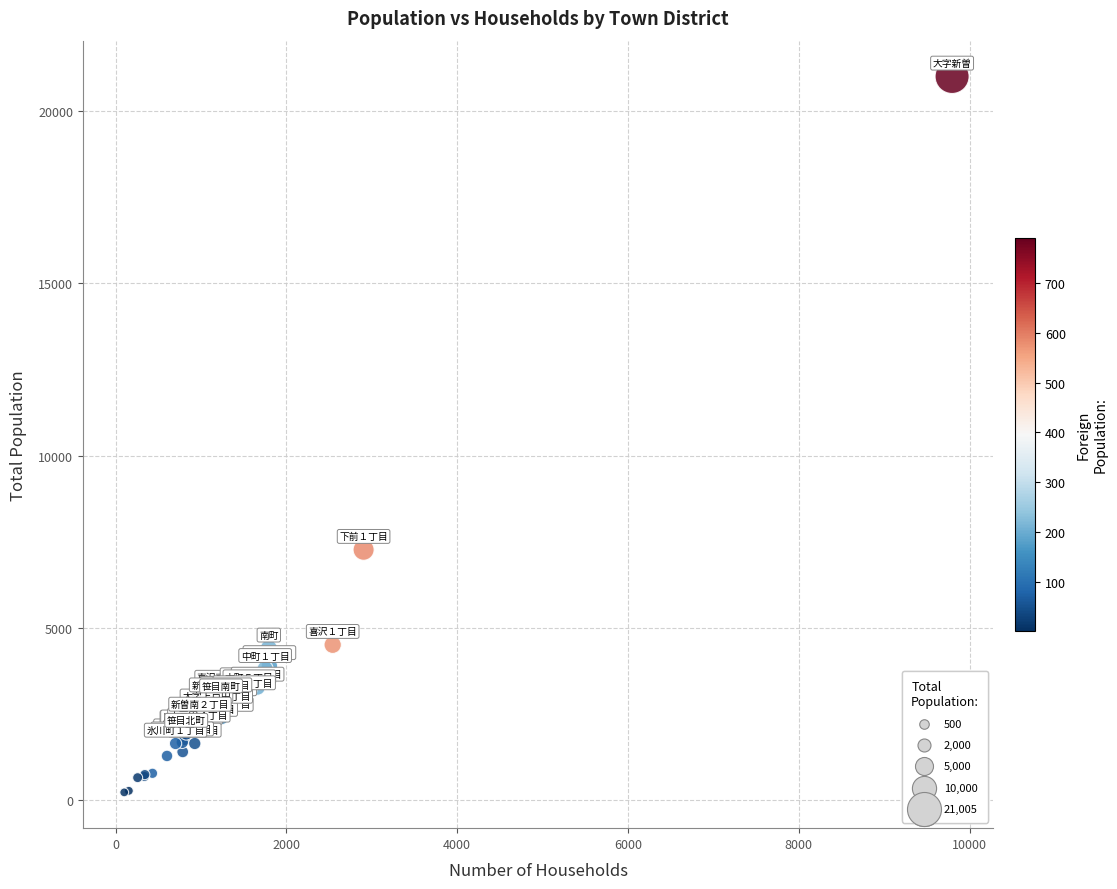

What Y value in the scatter plot is closest to 10617?

7270